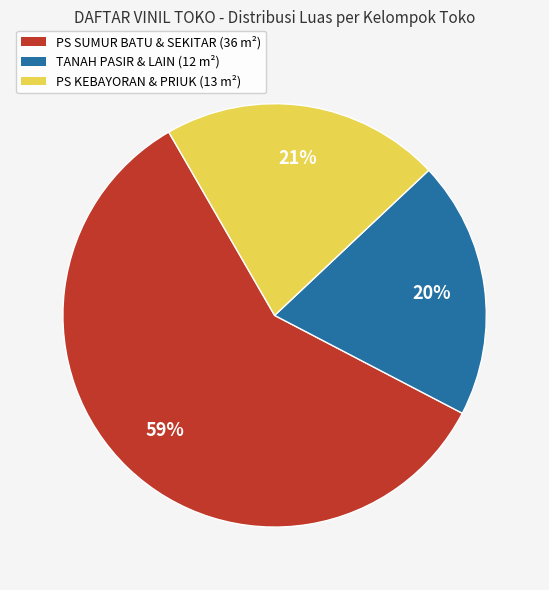

Is there a majority slice in this chart?

Yes